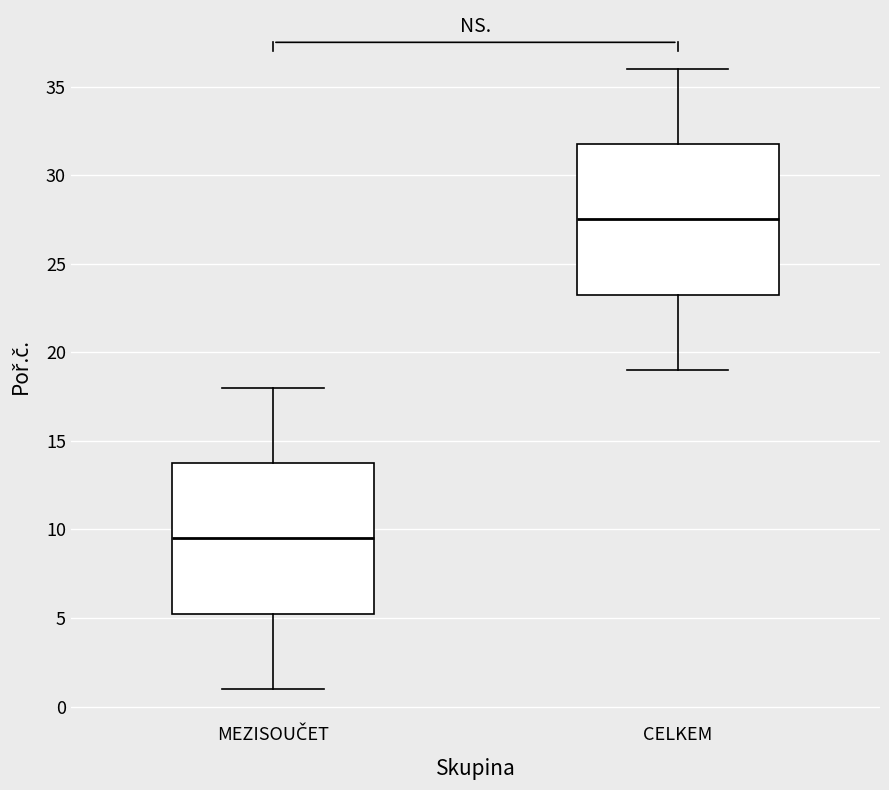

Reading left to right, read every box against the y-axis: the position of its median line, the range the box covers, and the ends of its whiskers. The values are not printed on the chart, so give them approximately, as read against the axis.

MEZISOUČET: median 9.5, box 5.5 to 14.0, whiskers 1.0 to 18.0
CELKEM: median 27.5, box 23.5 to 32.0, whiskers 19.0 to 36.0